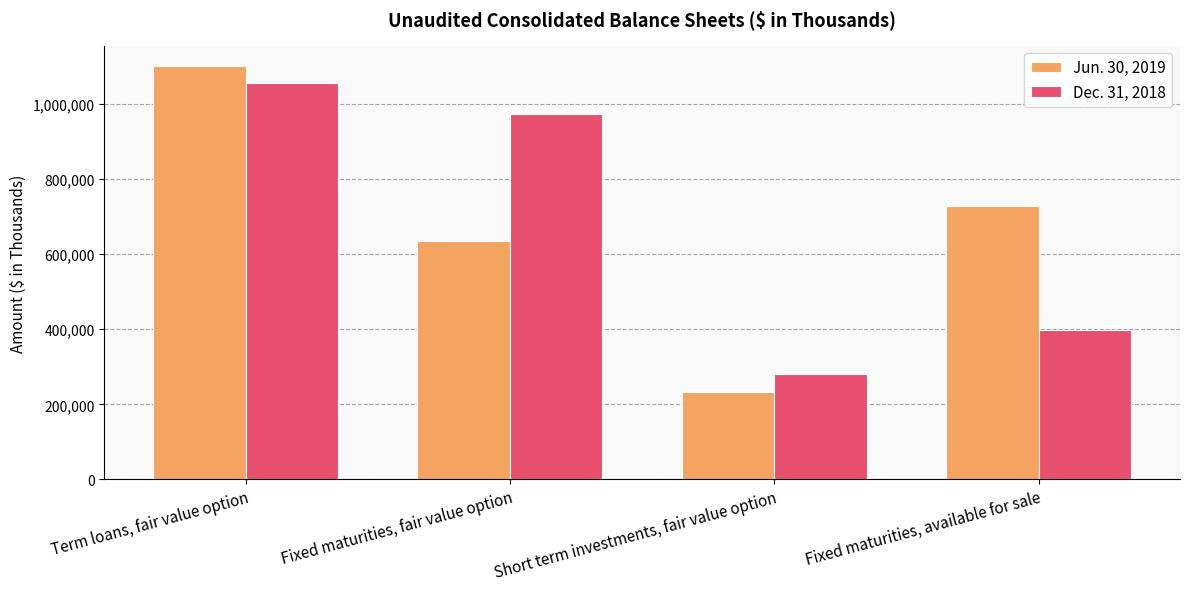

Between Fixed maturities, fair value option and Fixed maturities, available for sale, which series saw the biggest shift?

Dec. 31, 2018